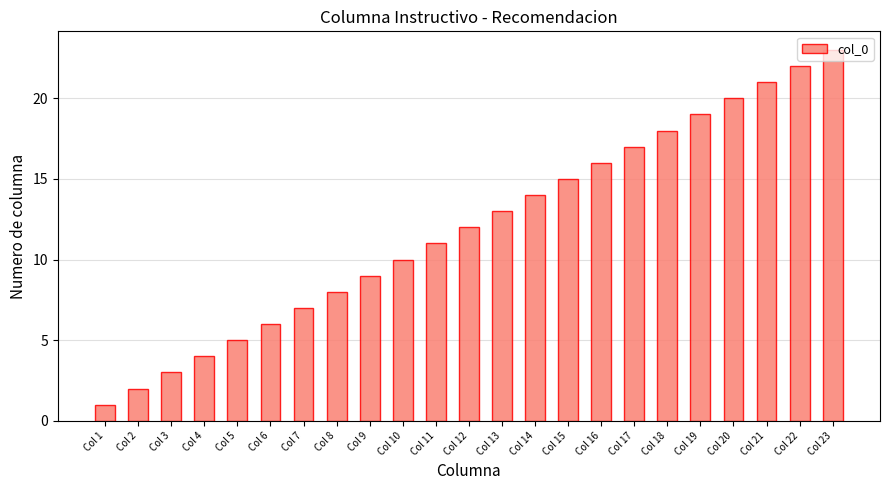

Rank the categories by value from lowest to highest.

Col 1, Col 2, Col 3, Col 4, Col 5, Col 6, Col 7, Col 8, Col 9, Col 10, Col 11, Col 12, Col 13, Col 14, Col 15, Col 16, Col 17, Col 18, Col 19, Col 20, Col 21, Col 22, Col 23